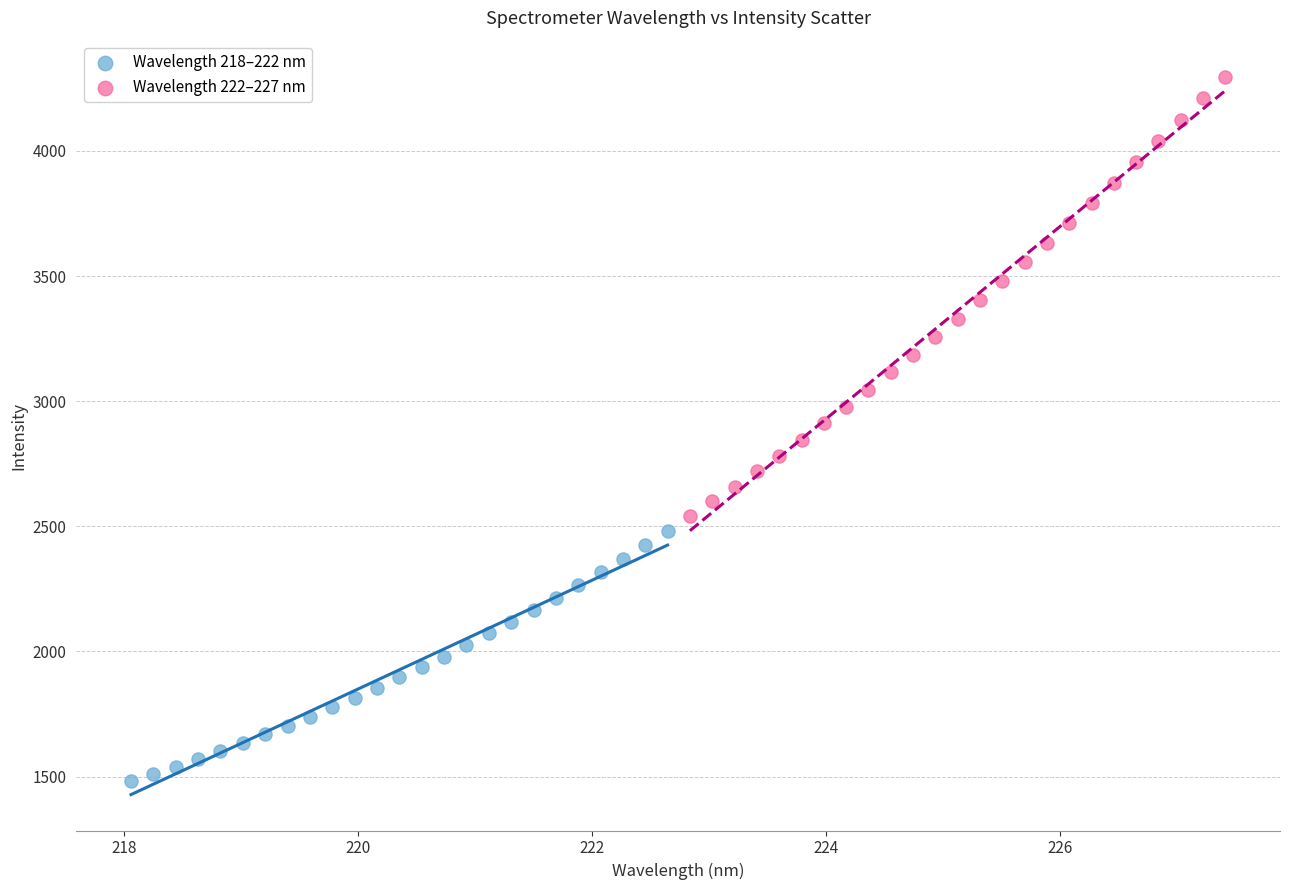

Which series reaches the maximum Y coordinate?

Wavelength 222–227 nm